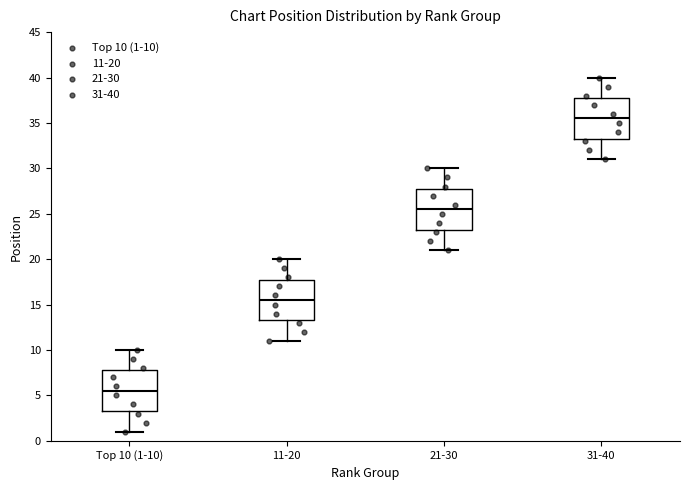

Reading left to right, transcribe this box plot: for each box, give where its median line is, the range the box spans, and where its two whiskers end, as read against the y-axis. The values are not printed on the chart, so give them approximately, as read against the axis.

Top 10 (1-10): median 5.5, box 3.5 to 8.0, whiskers 1.0 to 10.0
11-20: median 15.5, box 13.5 to 18.0, whiskers 11.0 to 20.0
21-30: median 25.5, box 23.5 to 28.0, whiskers 21.0 to 30.0
31-40: median 35.5, box 33.5 to 38.0, whiskers 31.0 to 40.0